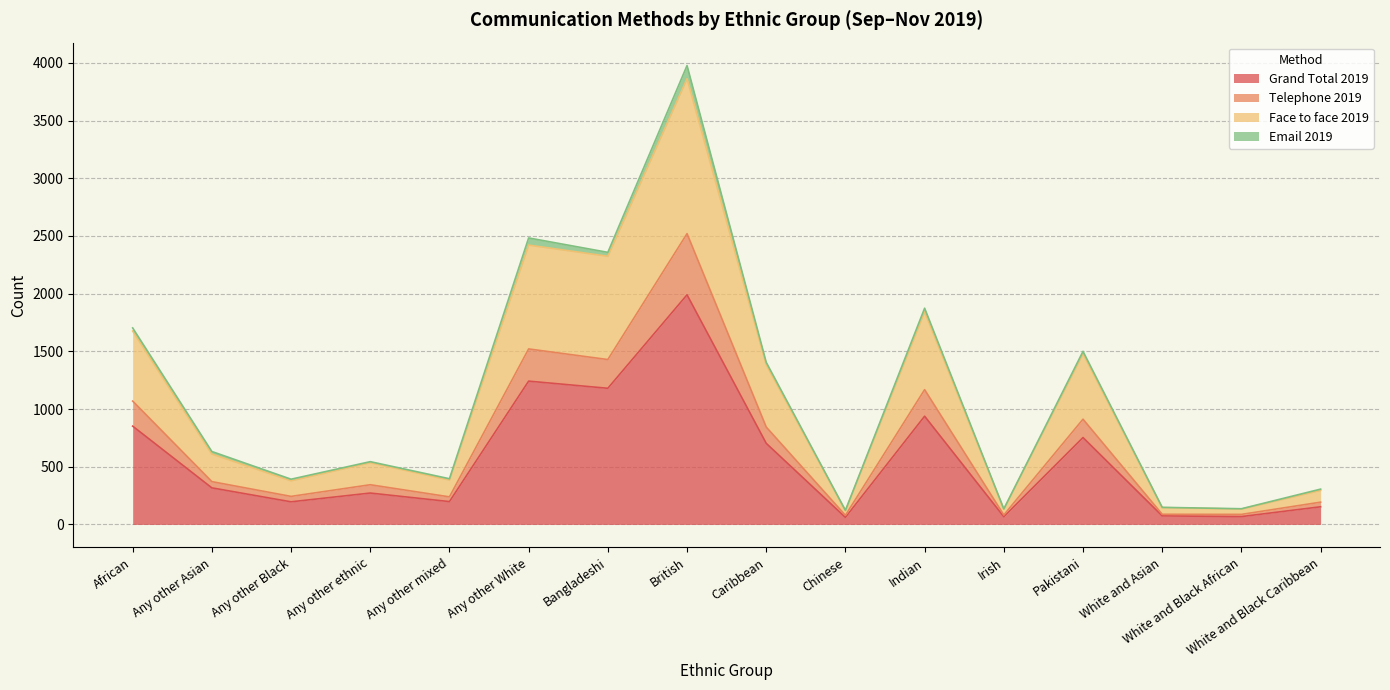

What is the label of the 2nd point from the right?

White and Black African